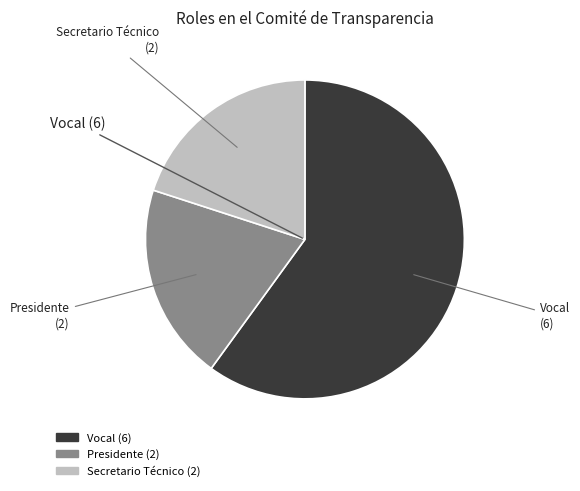

Which category has the biggest portion of the pie?

Vocal (6)